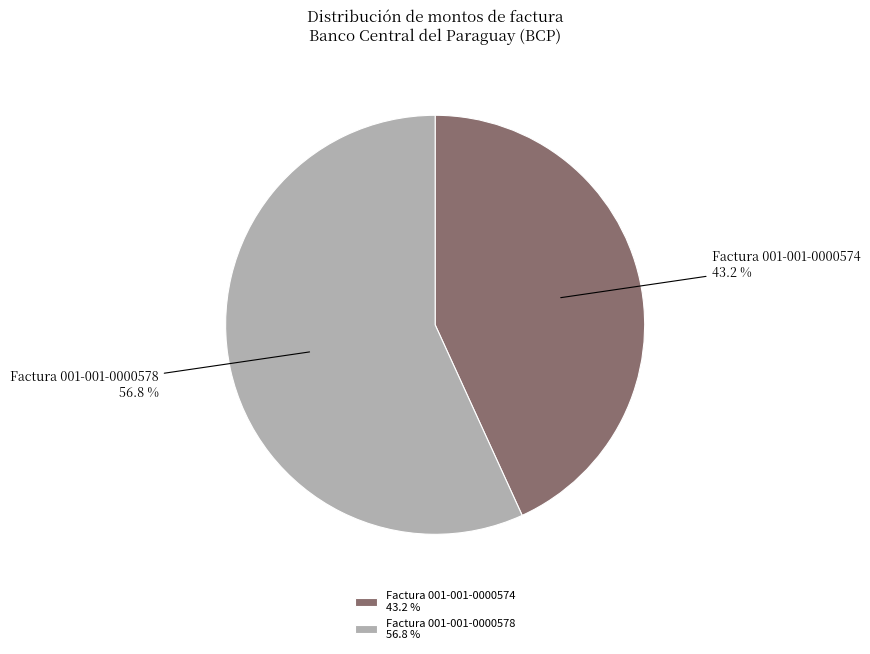

True or false: Factura 001-001-0000574 accounts for 43% of the total.

True